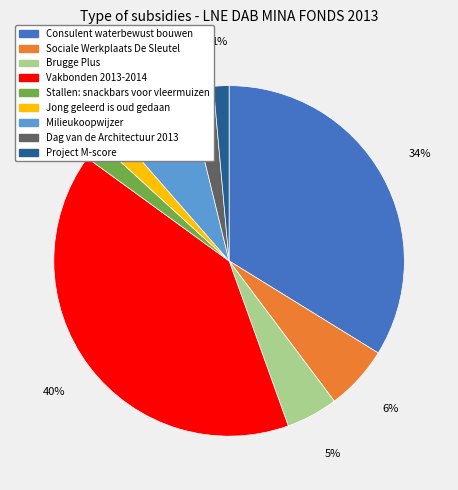

To the nearest percent, what is the difference between the largest and smallest slice percentages?

39%